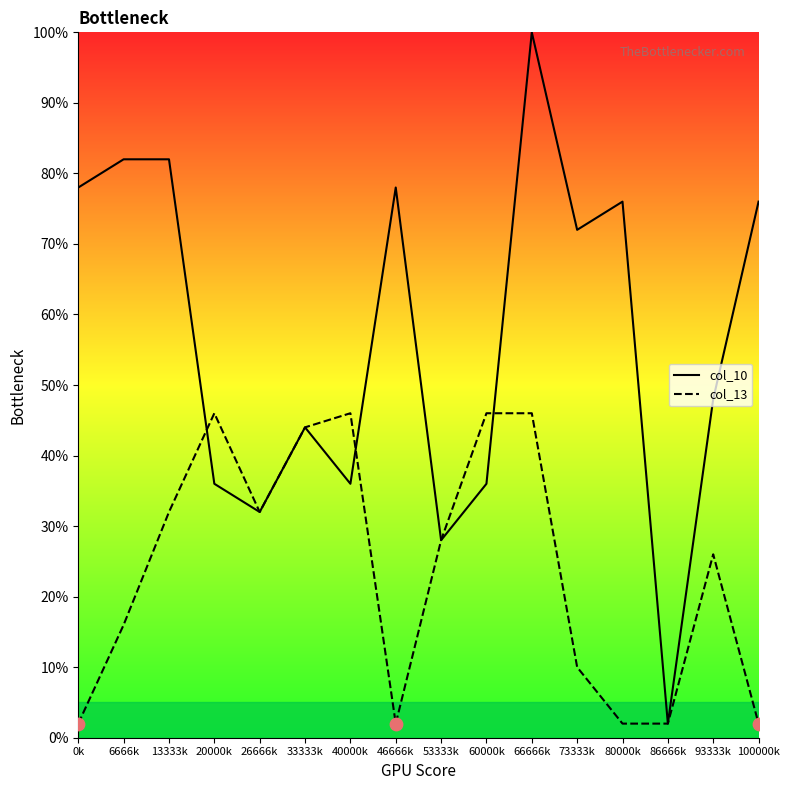

At how many categories does at least one series exceed 40?

13